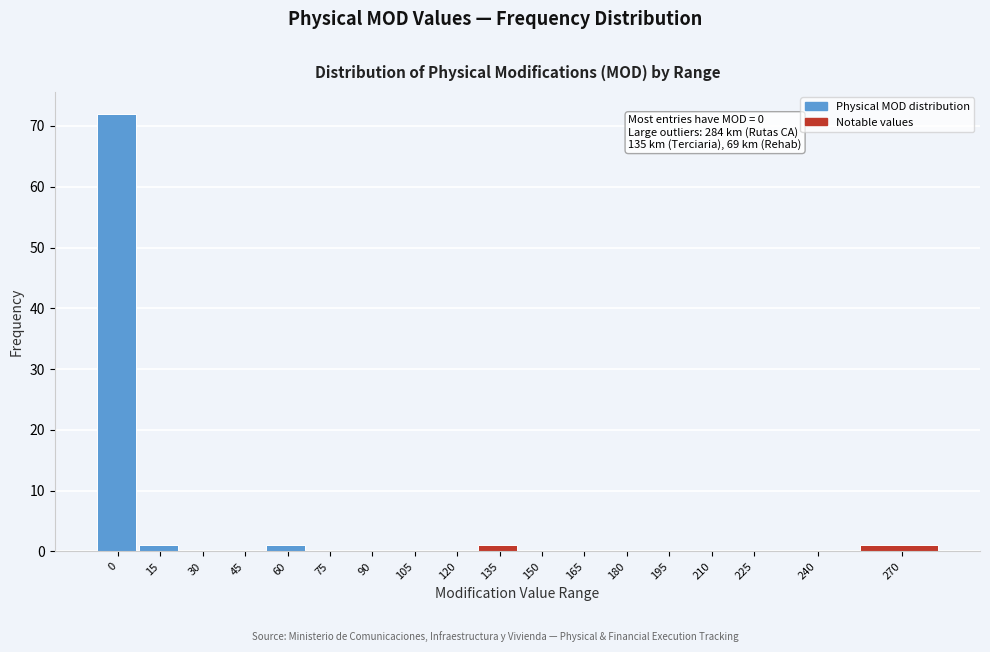

Reading left to right, what are all the values shown in this chart?

0=72	15=1	30=0	45=0	60=1	75=0	90=0	105=0	120=0	135=1	150=0	165=0	180=0	195=0	210=0	225=0	240=0	270=1